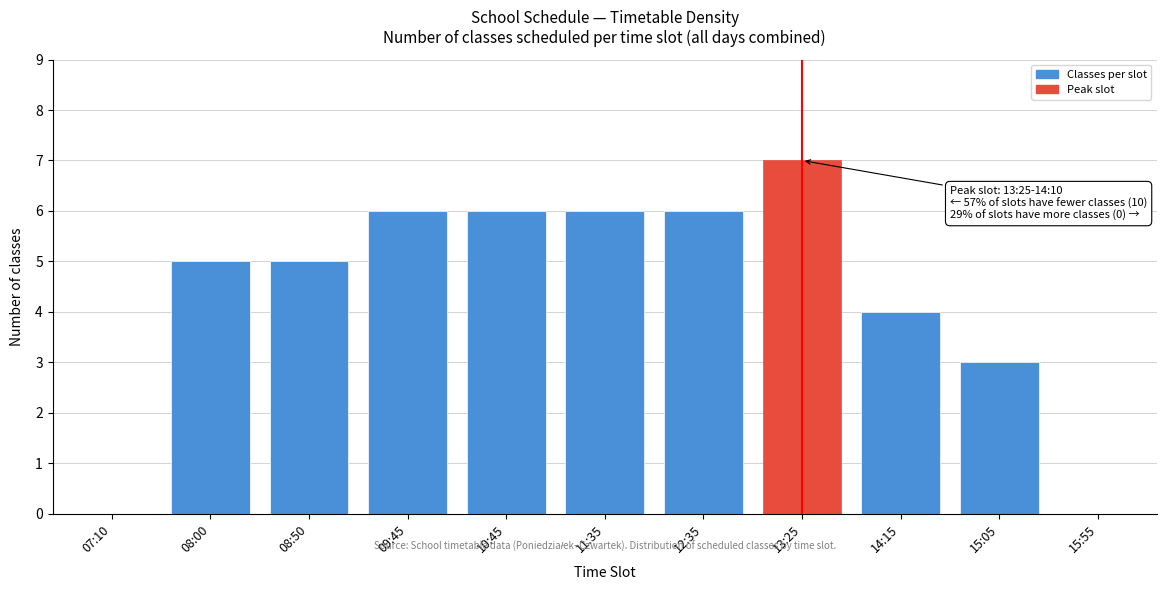

Reading right to left, what are all the values shown in this chart?

15:55=0	15:05=3	14:15=4	13:25=7	12:35=6	11:35=6	10:45=6	09:45=6	08:50=5	08:00=5	07:10=0